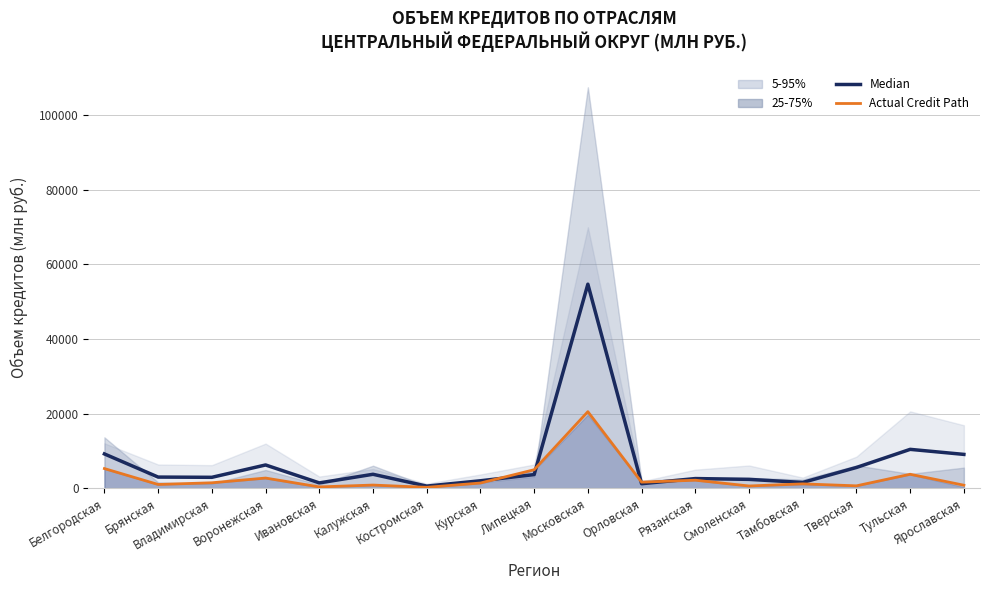

List the series in order of their peak value, highest first.

Median, Actual Credit Path